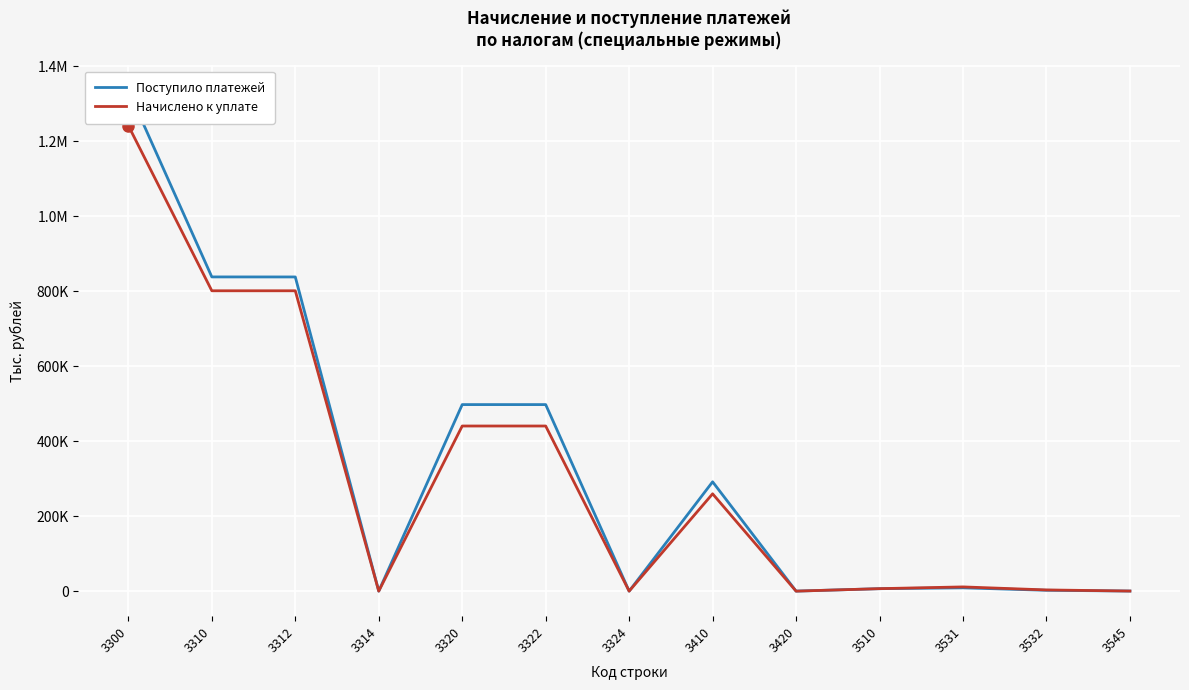

How many distinct data groups are displayed?

2